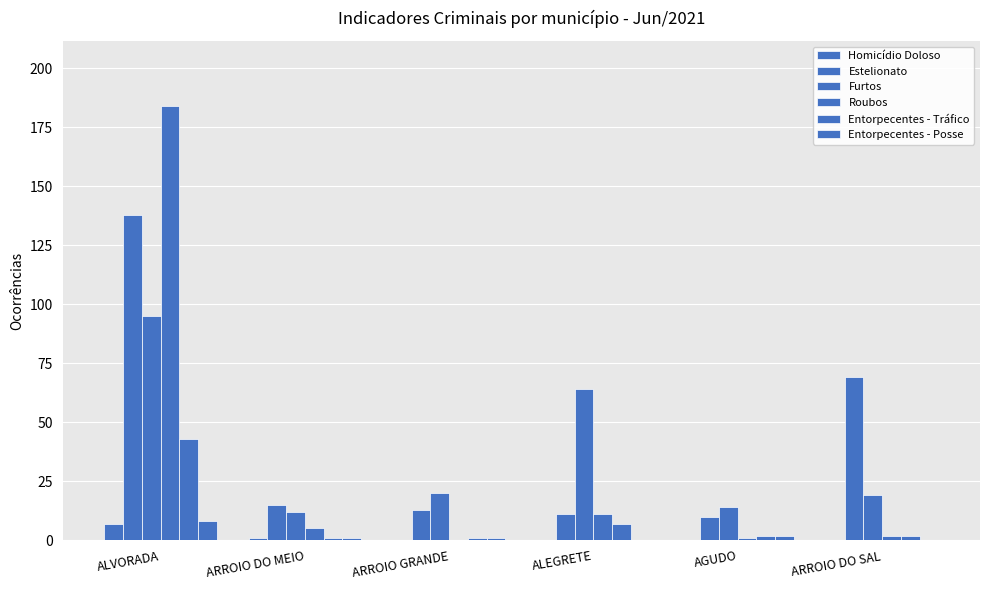

What is the label of the 1st bar from the right?

ARROIO DO SAL